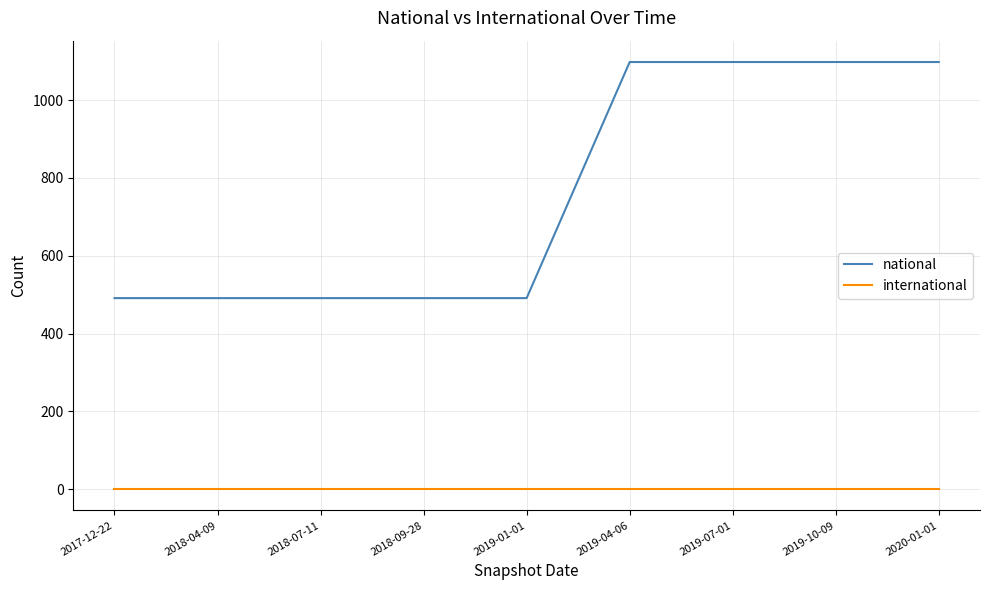

The value of national at 2017-12-22 is 491. True or false?

True